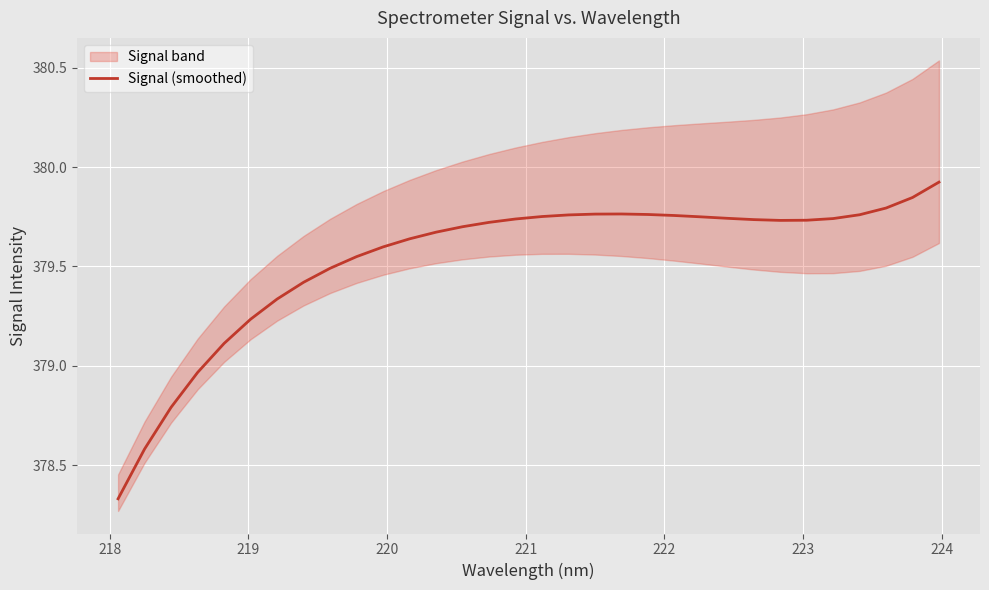

What is the smallest value displayed?

378.3